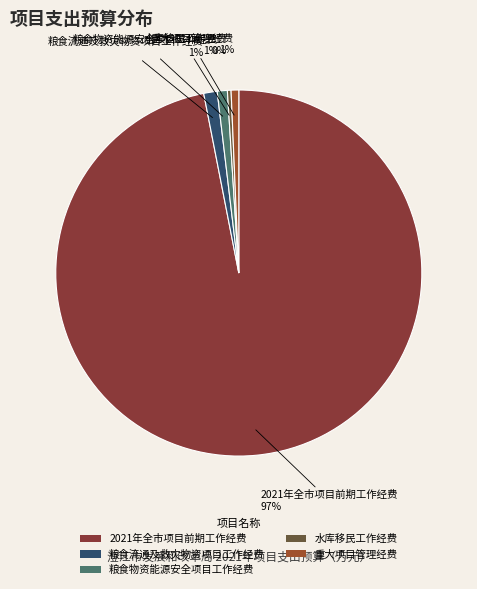

Which category has the biggest portion of the pie?

2021年全市项目前期工作经费